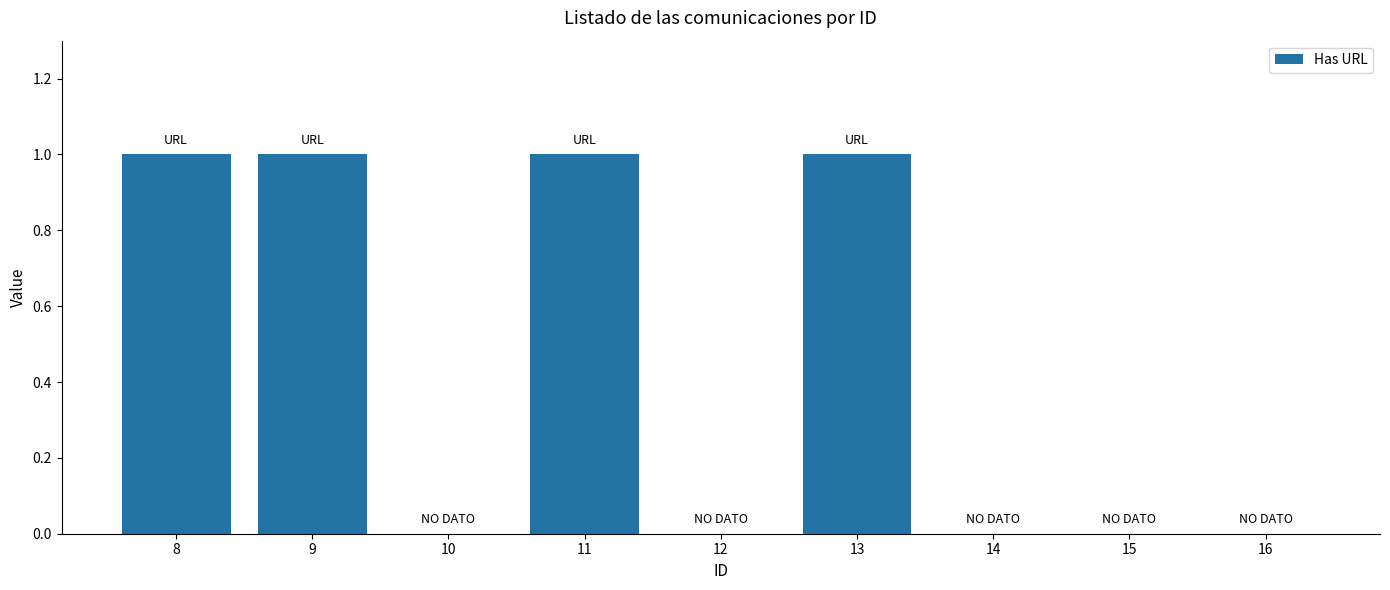

Are the bars grouped side by side (vs. stacked)?

No